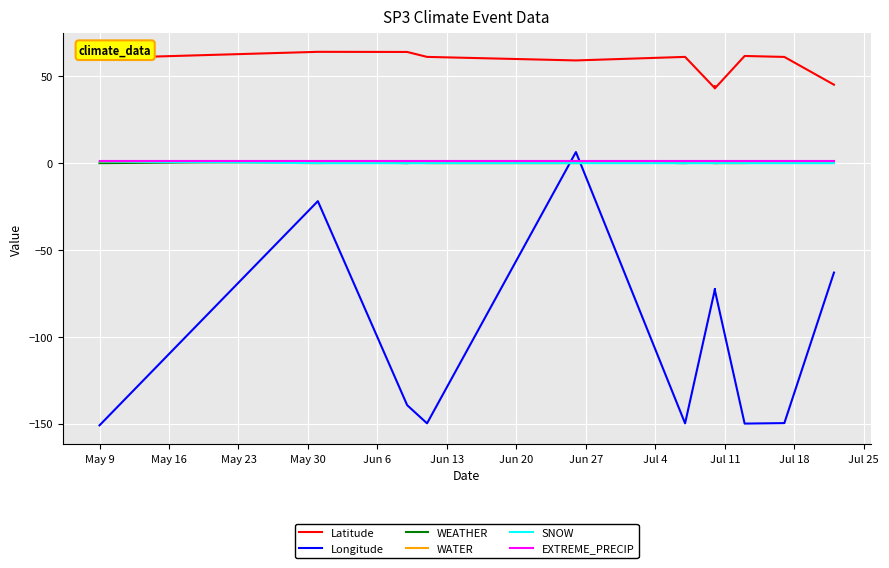

How many lines are shown in the chart?

6